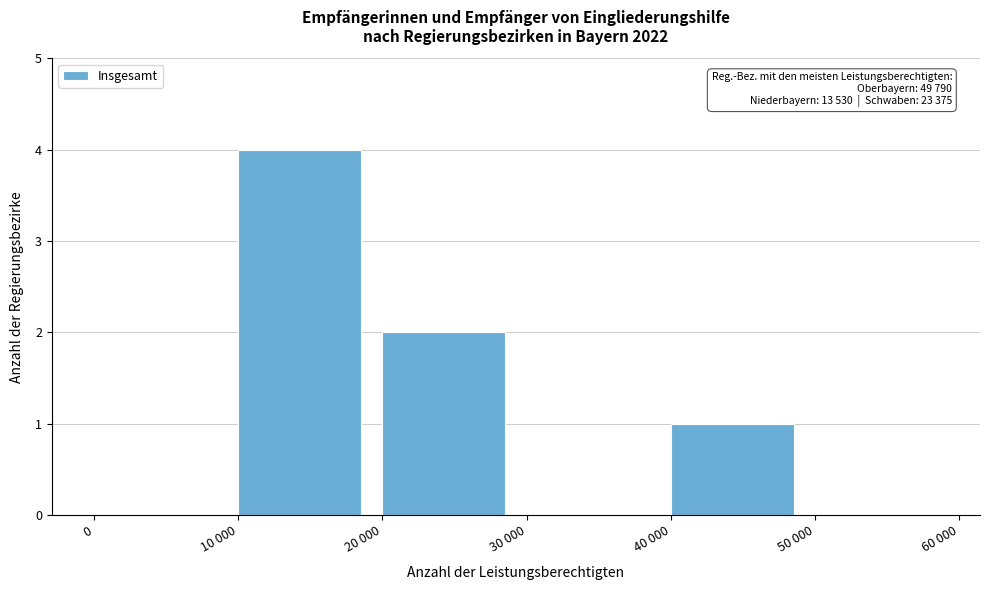

Reading right to left, transcribe all the data shown in this chart.

50 000=0	40 000=1	30 000=0	20 000=2	10 000=4	0=0